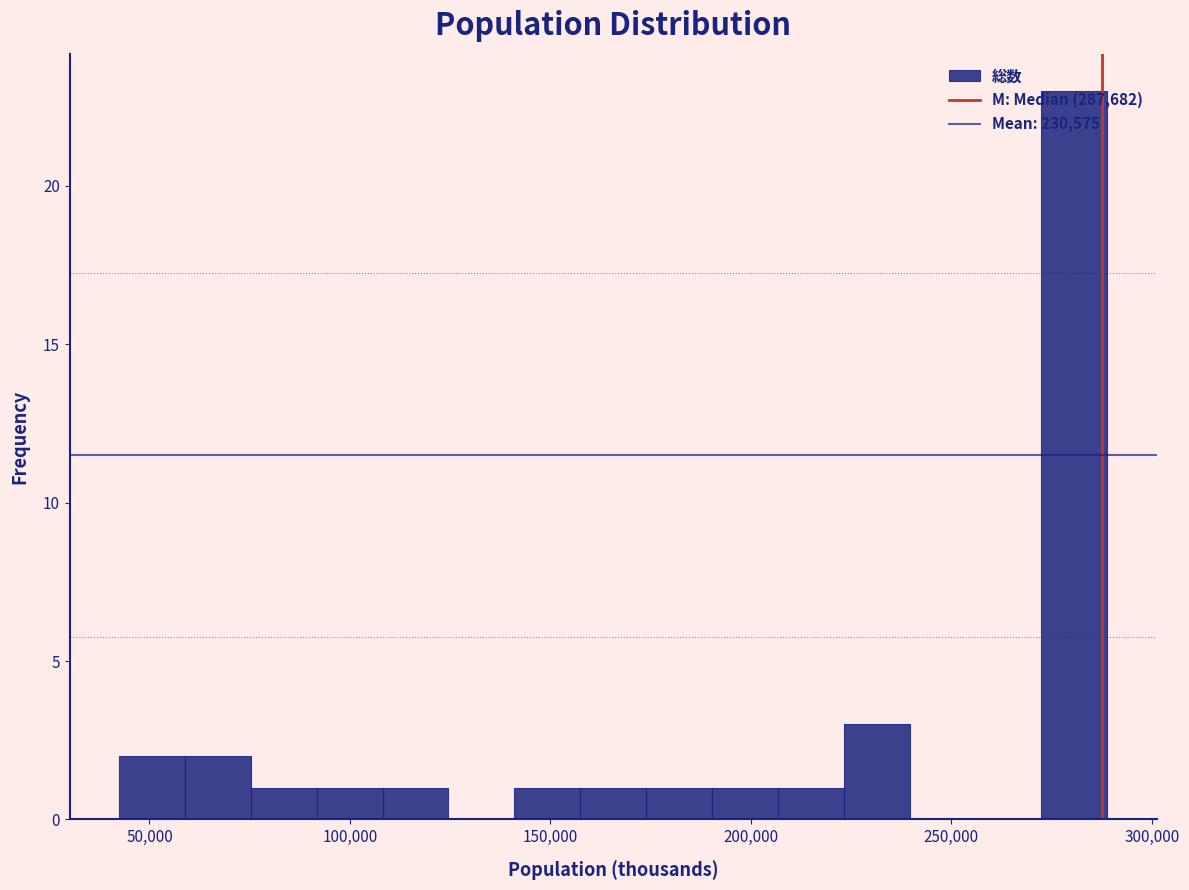

Read against the x-axis, roughly where is the centre of the tallest bar?

280000